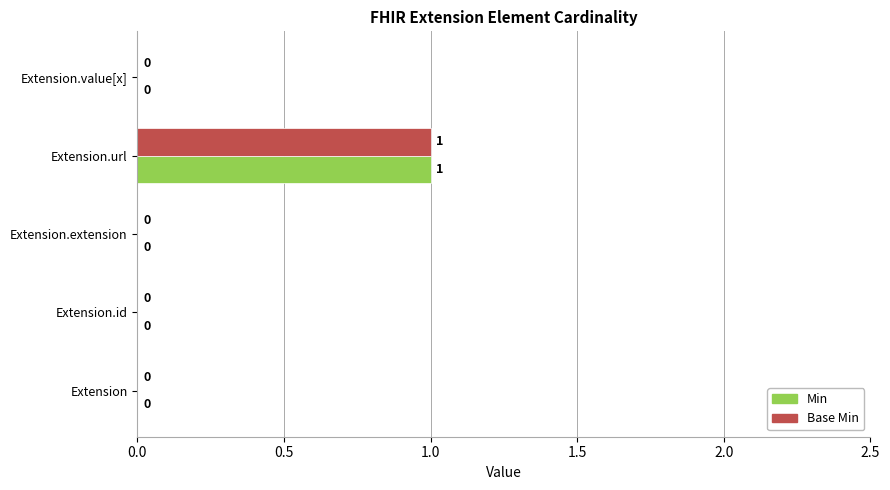

True or false: Min has a value of 1 at Extension.url.

True